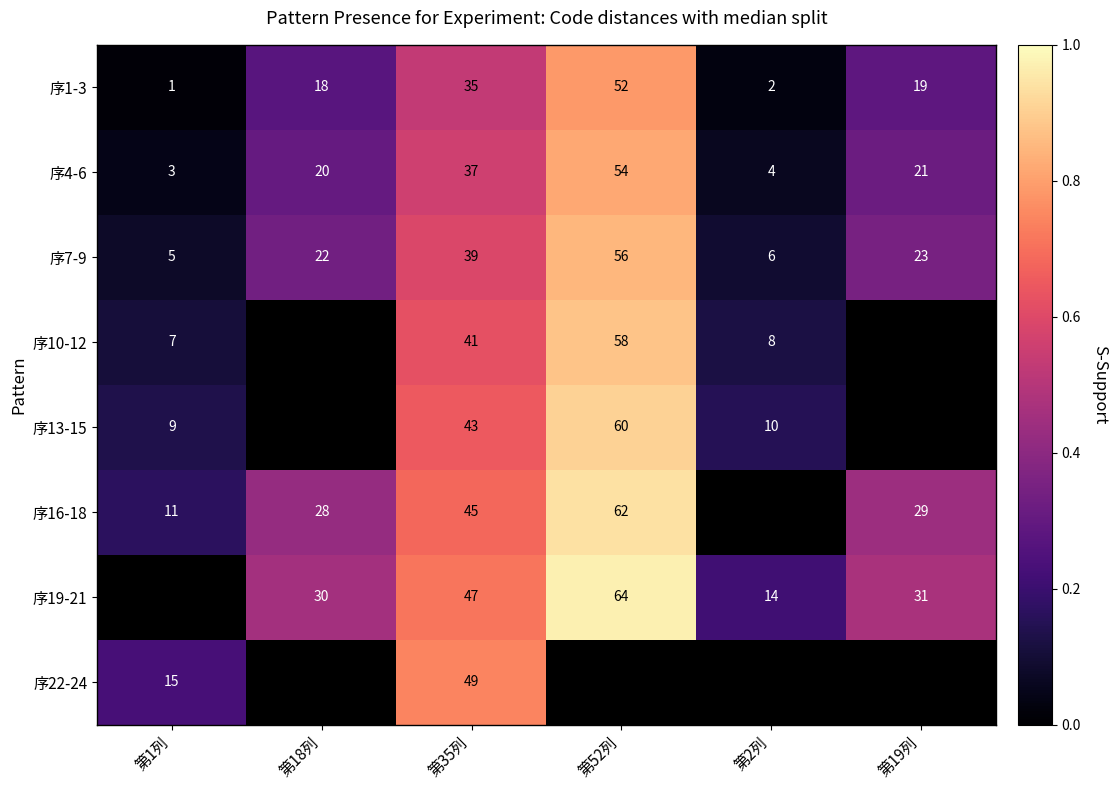

Is the value of 序19-21 at 第52列 greater than the value of 序16-18 at 第1列?

Yes